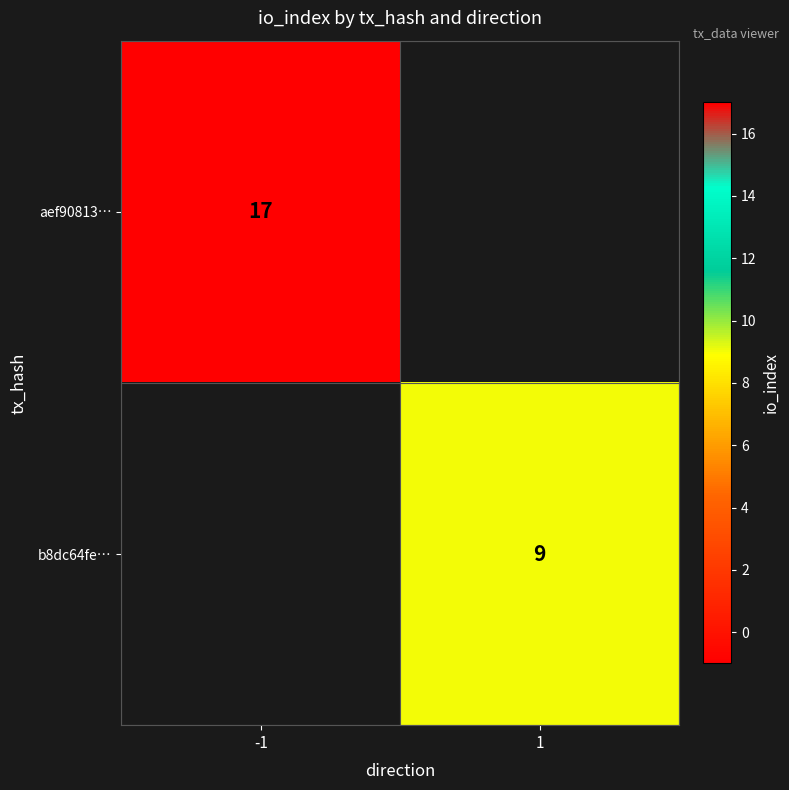

Is it true that b8dc64fe… equals 15.2 at 1?

False